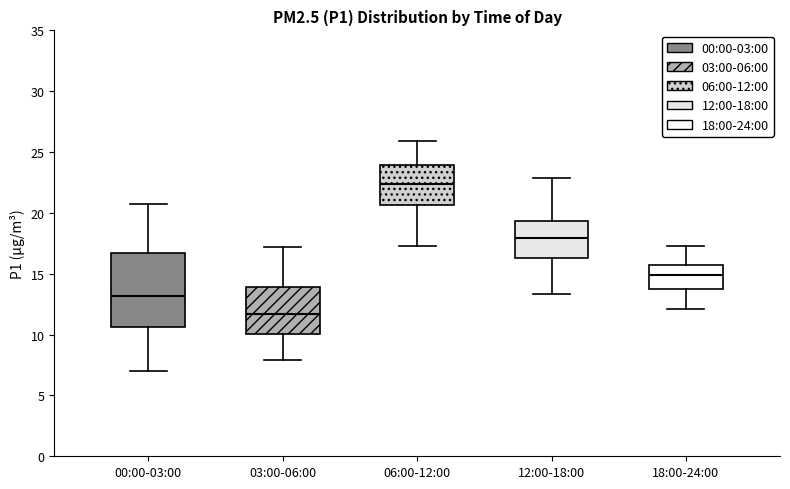

Reading left to right, read every box against the y-axis: the position of its median line, the range the box covers, and the ends of its whiskers. The values are not printed on the chart, so give them approximately, as read against the axis.

00:00-03:00: median 13.0, box 10.5 to 16.5, whiskers 7.0 to 20.5
03:00-06:00: median 11.5, box 10.0 to 14.0, whiskers 8.0 to 17.0
06:00-12:00: median 22.5, box 20.5 to 24.0, whiskers 17.5 to 26.0
12:00-18:00: median 18.0, box 16.5 to 19.5, whiskers 13.5 to 23.0
18:00-24:00: median 15.0, box 14.0 to 16.0, whiskers 12.0 to 17.5